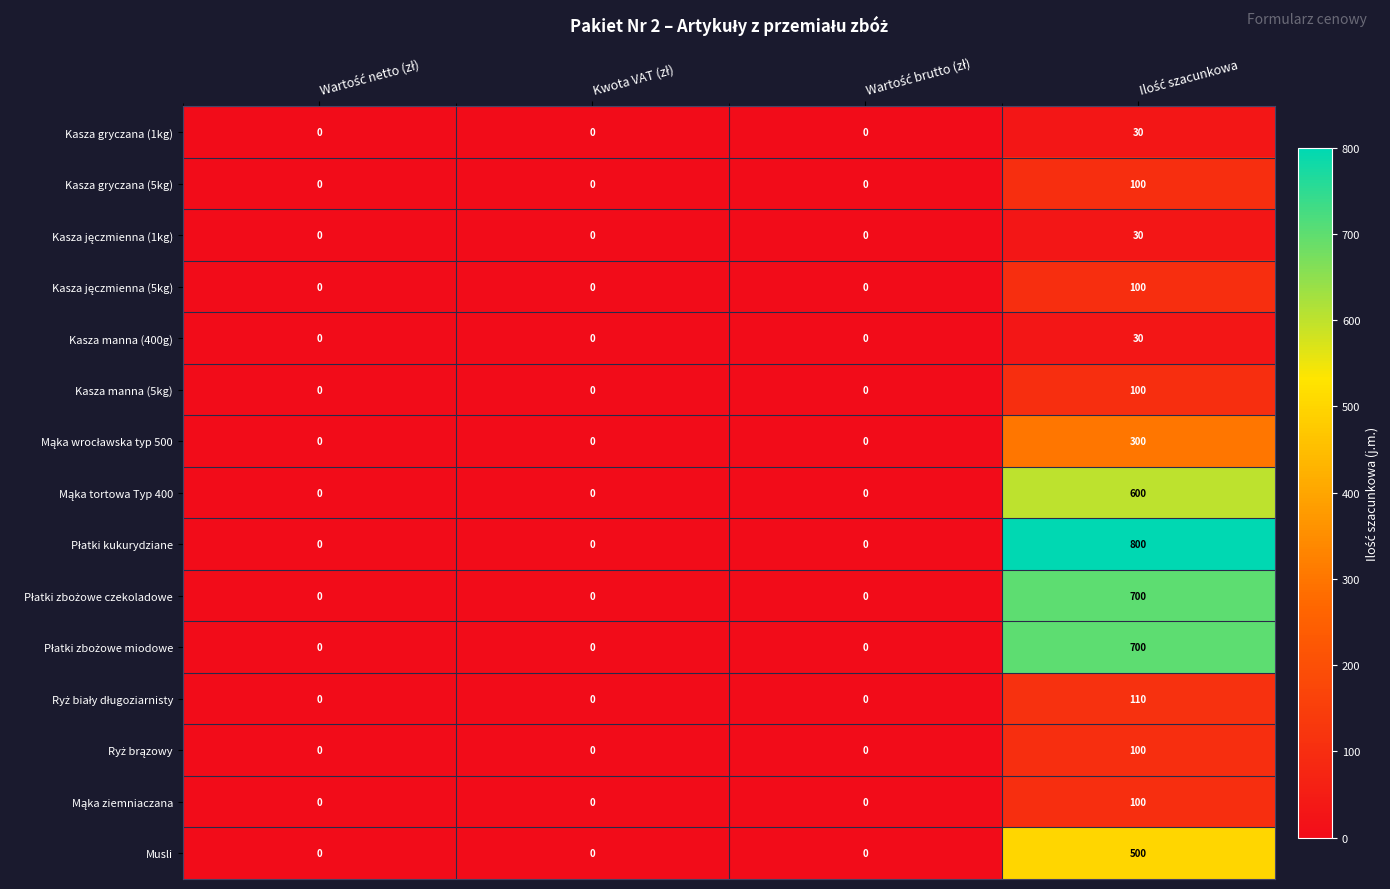

How many data points does each series have?

4